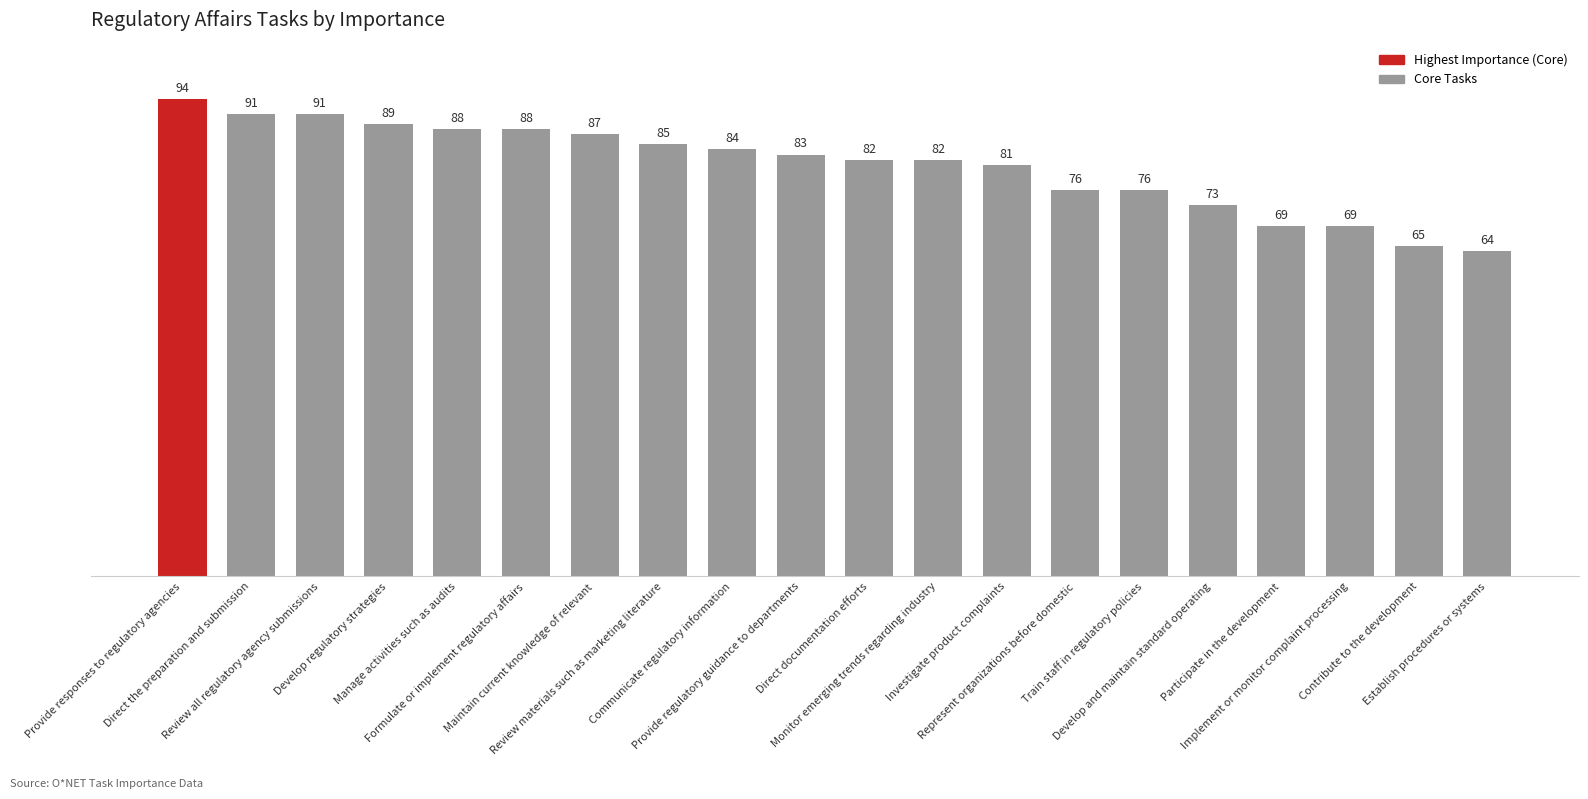

Which category has the lowest value across all series?

Establish procedures or systems